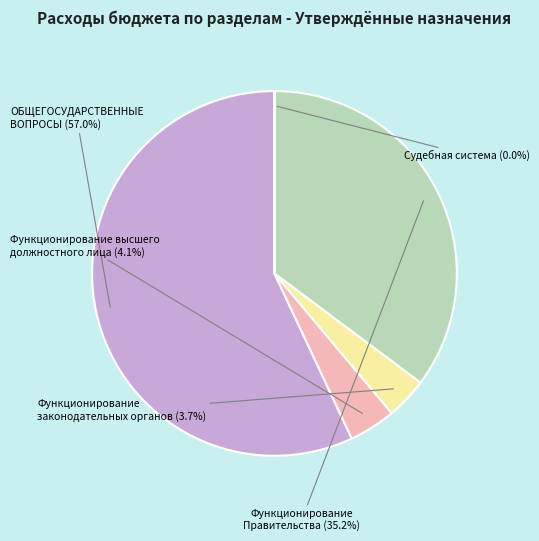

To the nearest percent, what percentage of the pie is Функционирование Правительства?

35%